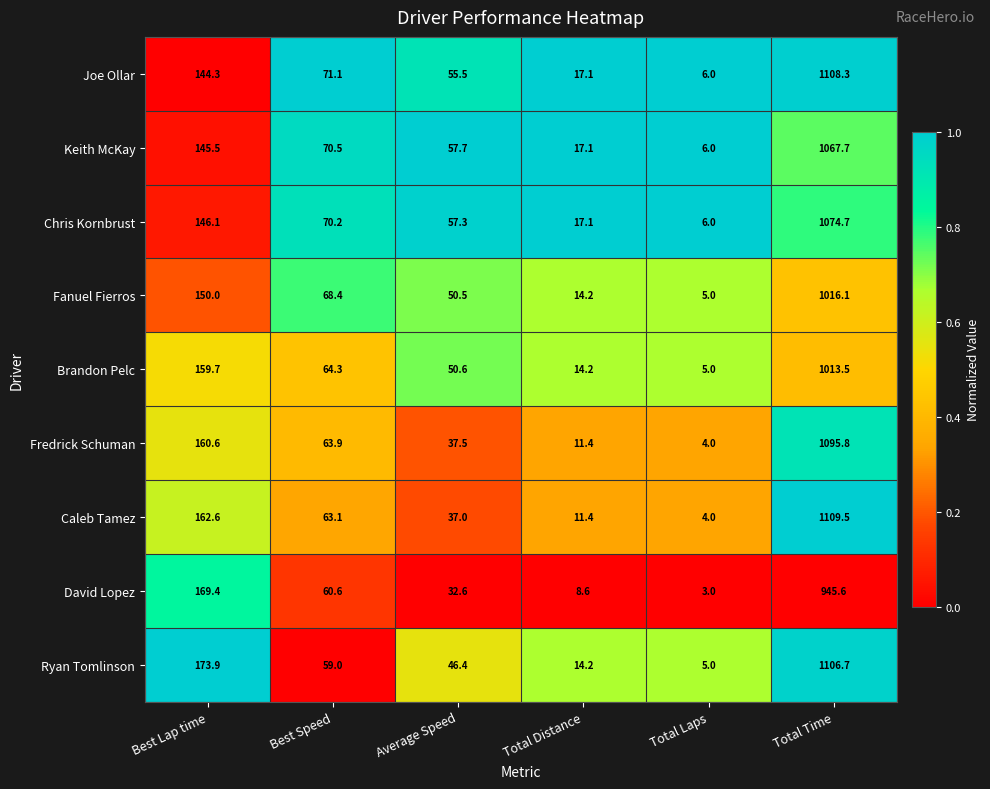

Which series has the largest total across all categories?

Ryan Tomlinson